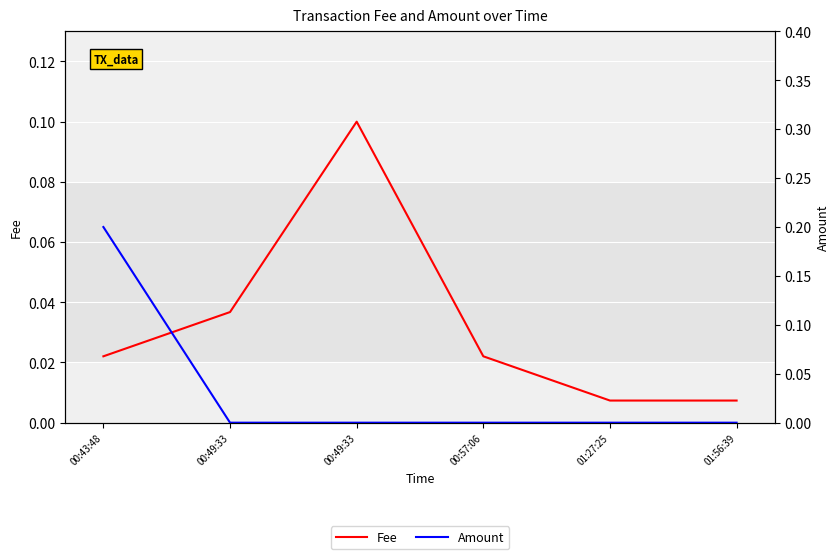

List the labels in order of Fee value, smallest first.

01:27:25, 01:56:39, 00:43:48, 00:57:06, 00:49:33, 00:49:33